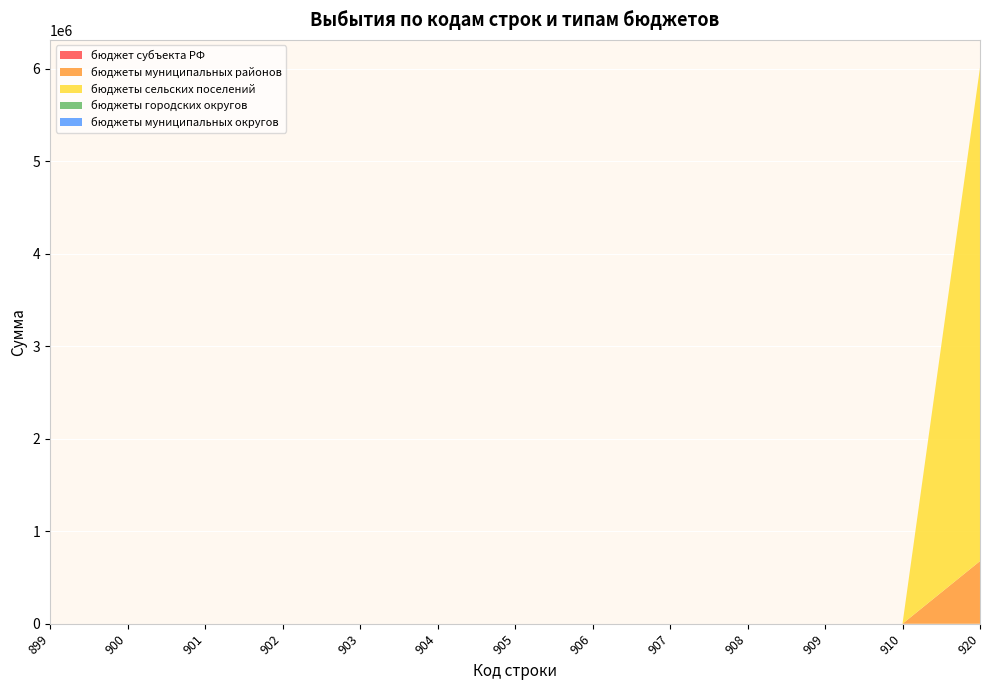

Reading left to right, extract all data points from this chart.

бюджет субъекта РФ: 0	0	0	0	0	0	0	0	0	0	0	0	0
бюджеты муниципальных районов: 0	0	0	0	0	0	0	0	0	0	0	0	677330
бюджеты сельских поселений: 0	0	0	0	0	0	0	0	0	0	0	0	5332409
бюджеты городских округов: 0	0	0	0	0	0	0	0	0	0	0	0	0
бюджеты муниципальных округов: 0	0	0	0	0	0	0	0	0	0	0	0	0